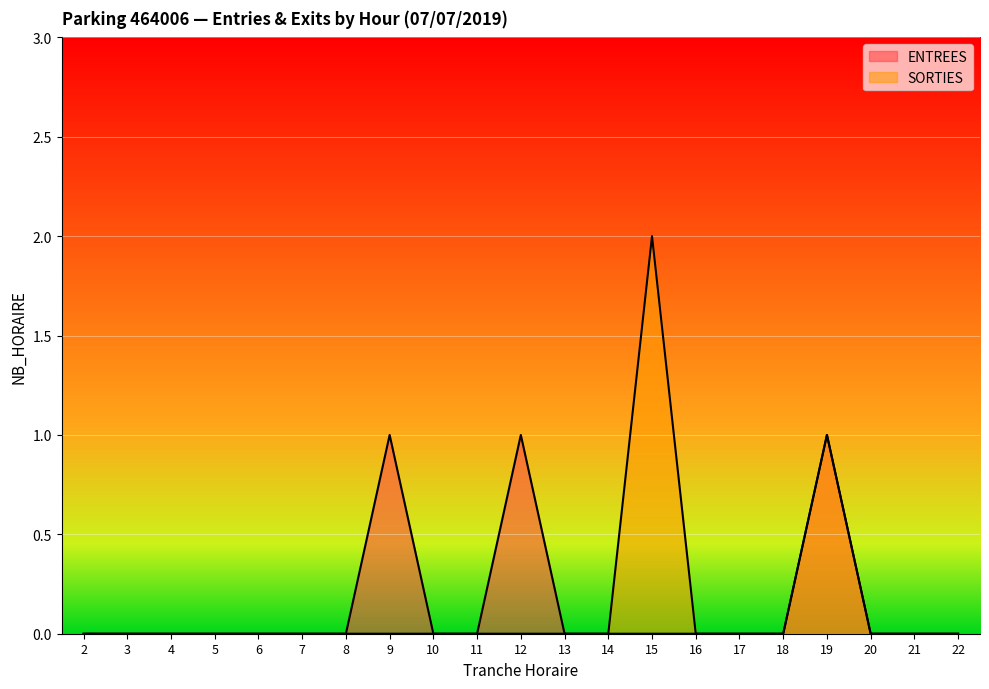

Reading left to right, what are all the values shown in this chart?

ENTREES: 0	0	0	0	0	0	0	1	0	0	1	0	0	0	0	0	0	1	0	0	0
SORTIES: 0	0	0	0	0	0	0	0	0	0	0	0	0	2	0	0	0	1	0	0	0